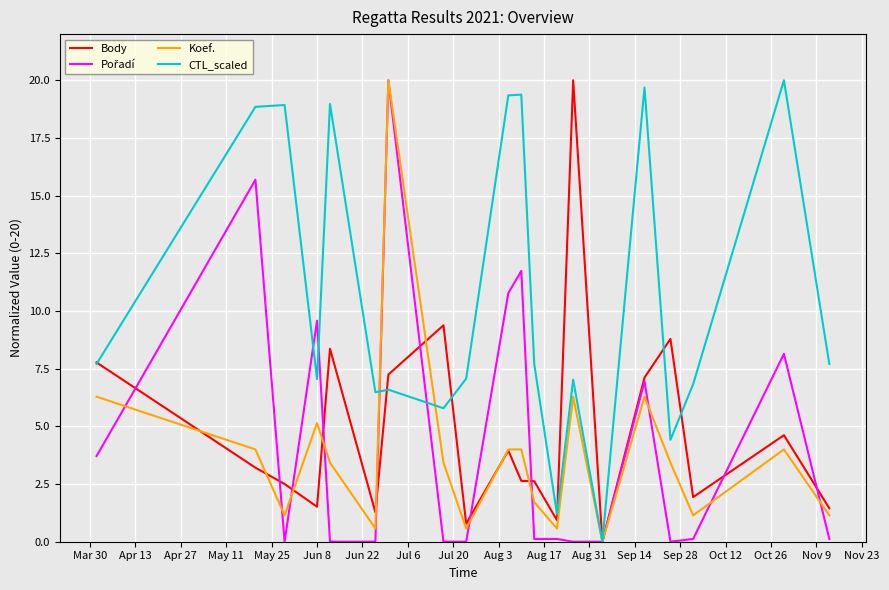

What is the highest value of the Koef. series?

20.0